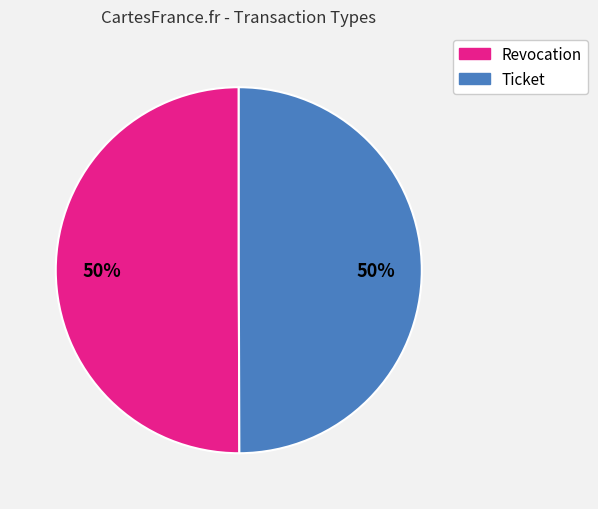

To the nearest percent, what is the average slice percentage?

50%